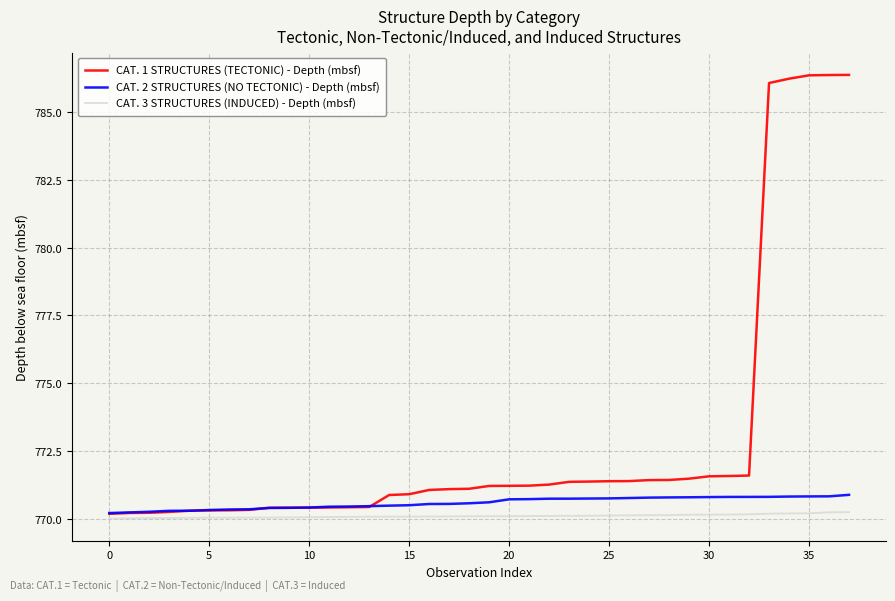

What is the maximum value shown in the chart?

786.4